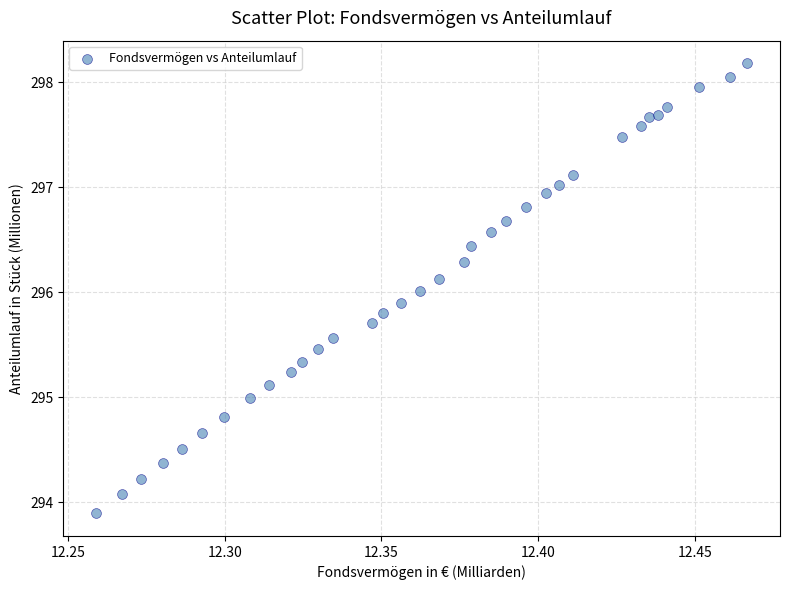

What is the range of Y values (max minus min)?

4.3